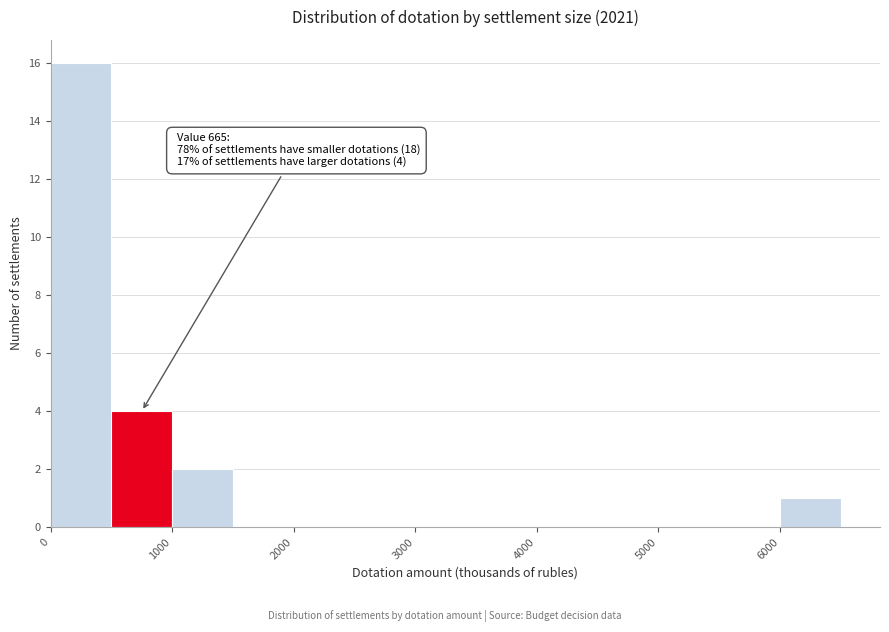

Which range on the x-axis has the tallest bar?

0 to 500